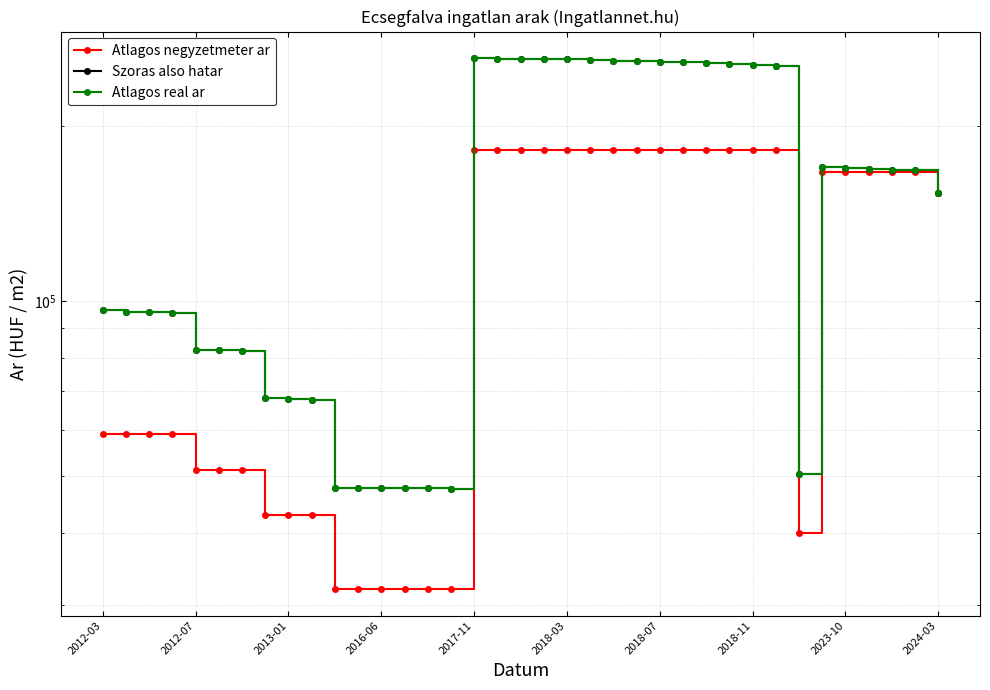

Is the value of Szoras also hatar at 34 greater than the value of Atlagos real ar at 2023-10?

Yes